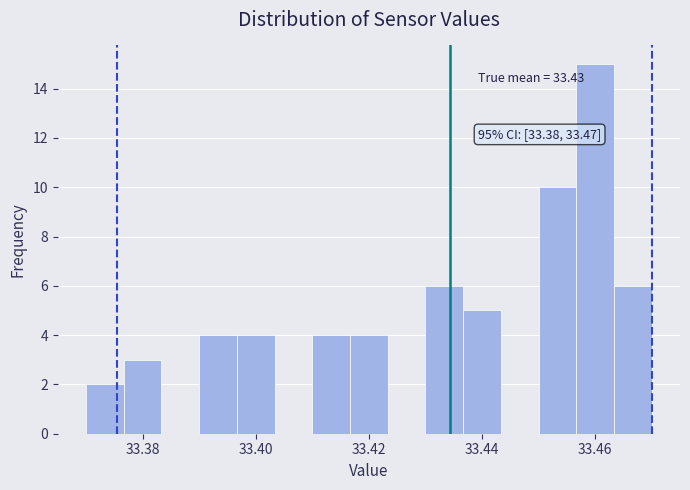

Read against the x-axis, roughly where is the centre of the tallest bar?

33.460